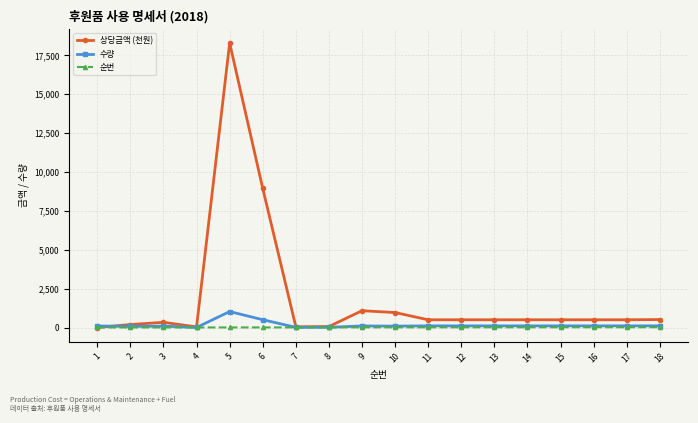

What is the approximate value of 수량 at 9?

100.0